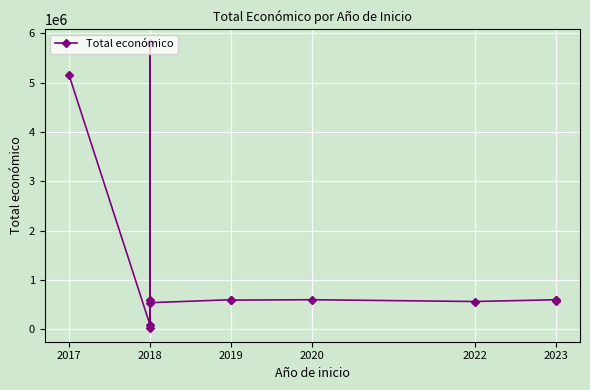

How many points are lower than both their immediate neighbors (excluding endpoints)?

4